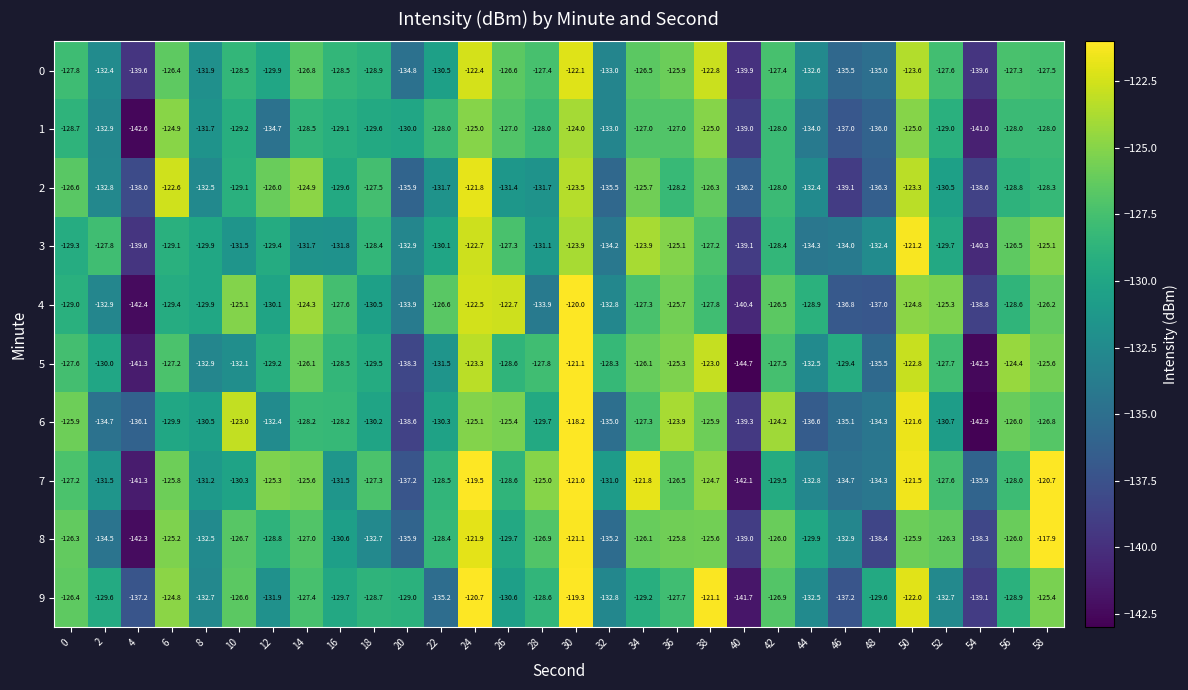

What is the minimum value shown in the chart?

-144.7